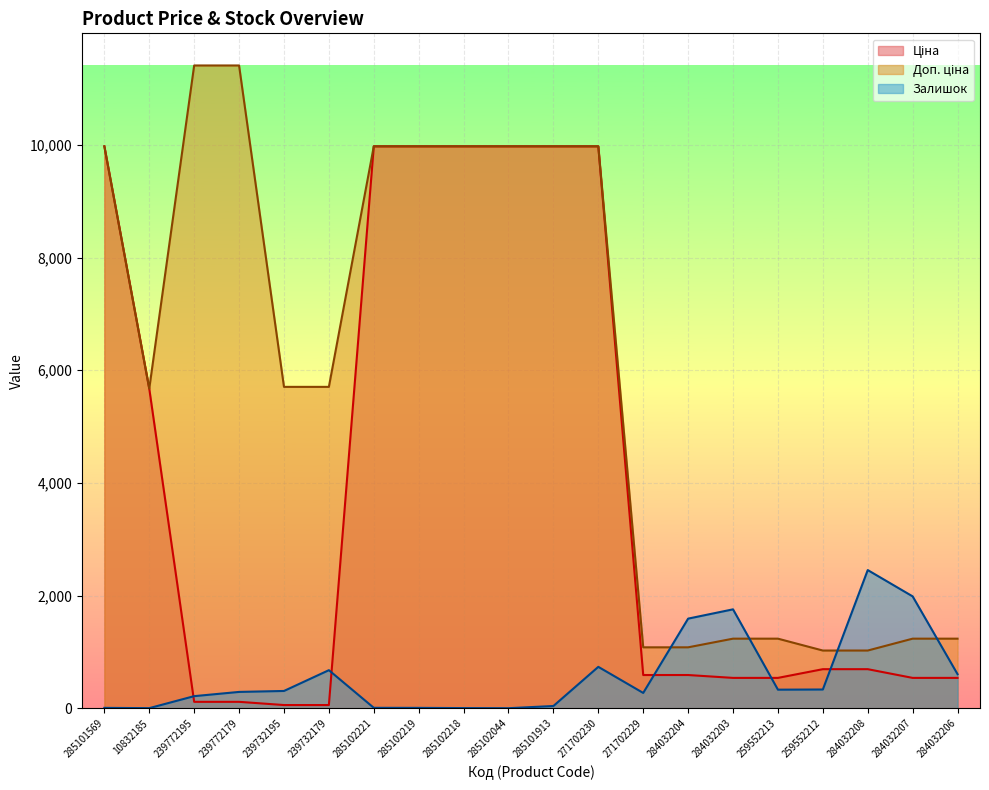

True or false: Залишок has a value of 147.4 at 239772179.

False